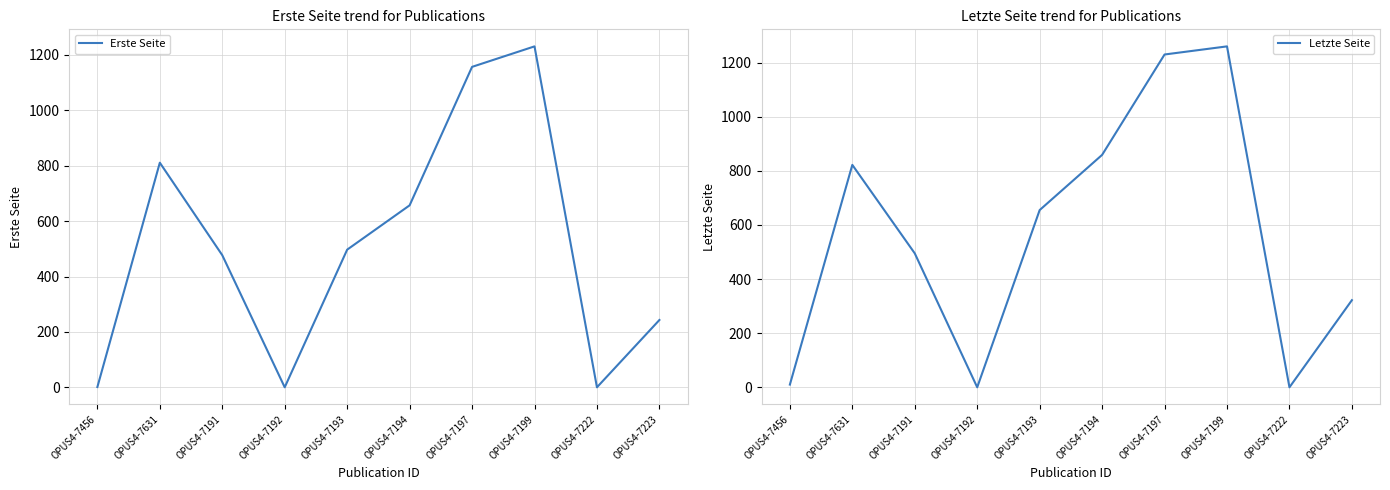

Read the Letzte Seite value at OPUS4-7631, to the nearest 100.

800